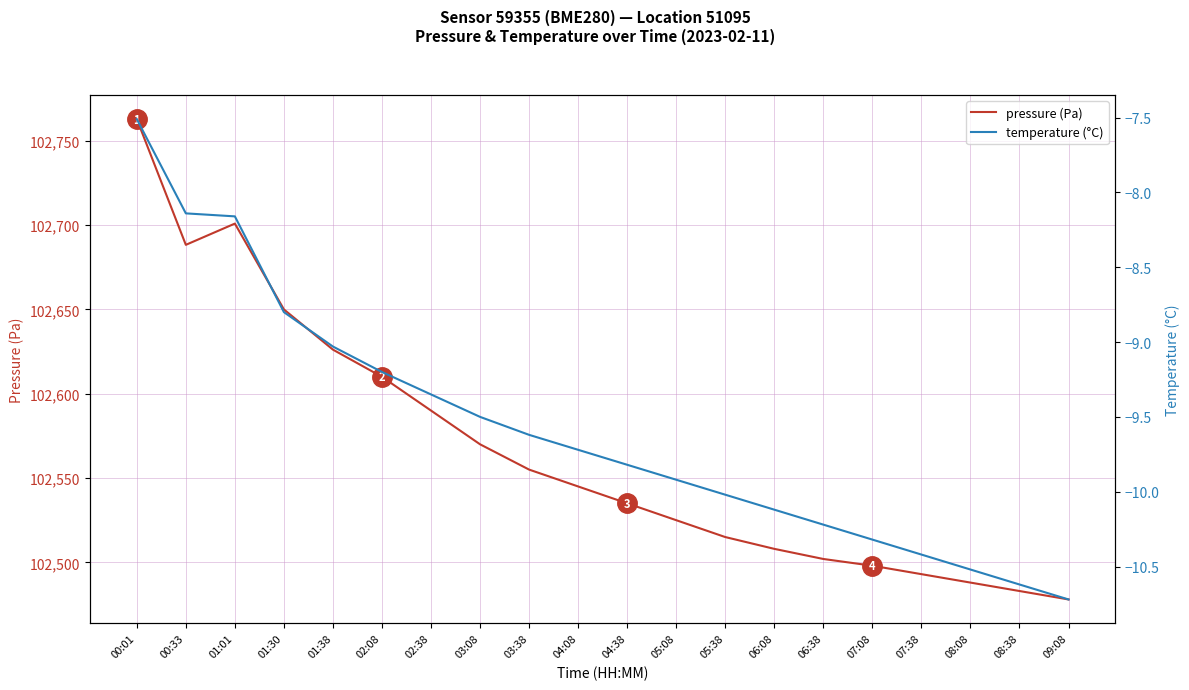

How many interior local valleys does the pressure (Pa) series have?

1